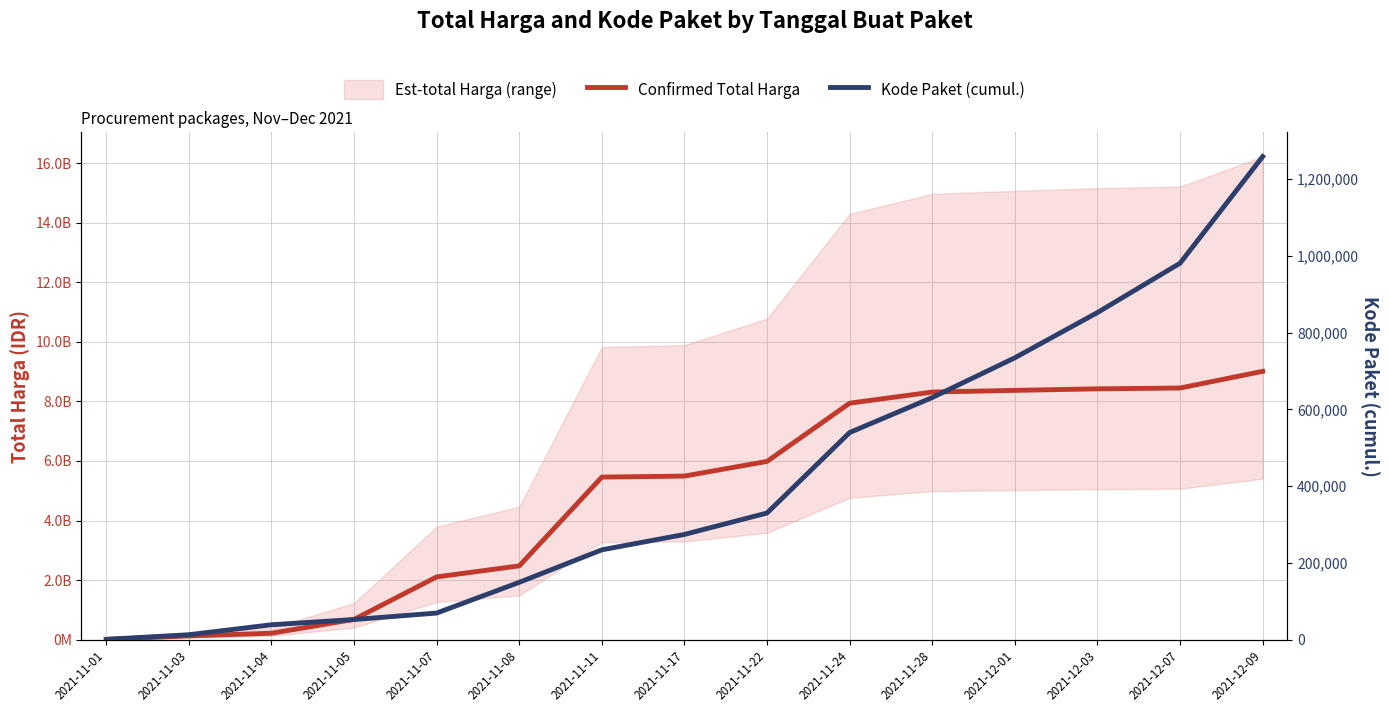

What is the sum of all Kode Paket (cumul.) values?

6160667